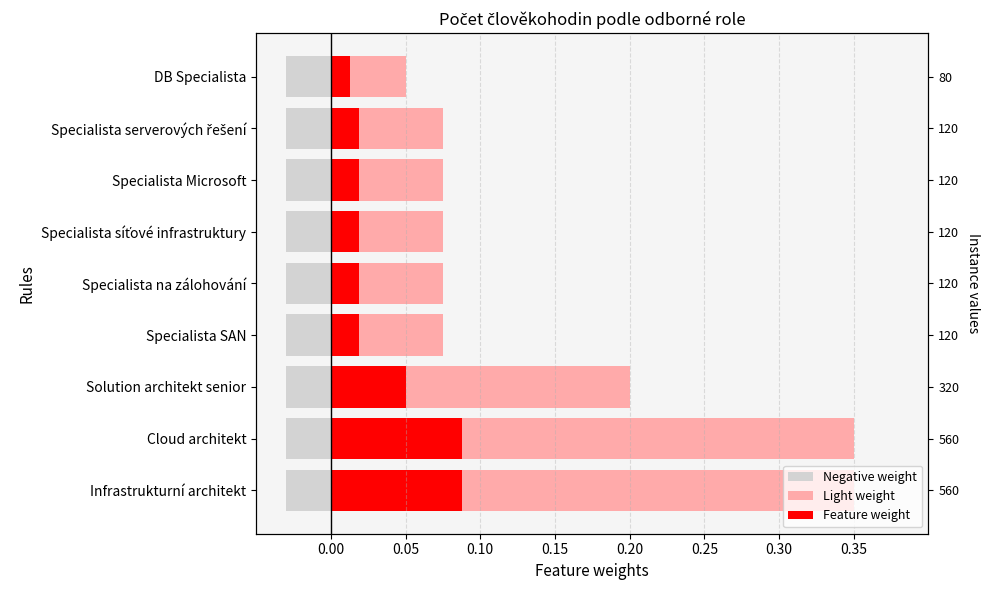

True or false: Feature weight has a value of 0.0 at DB Specialista.

True